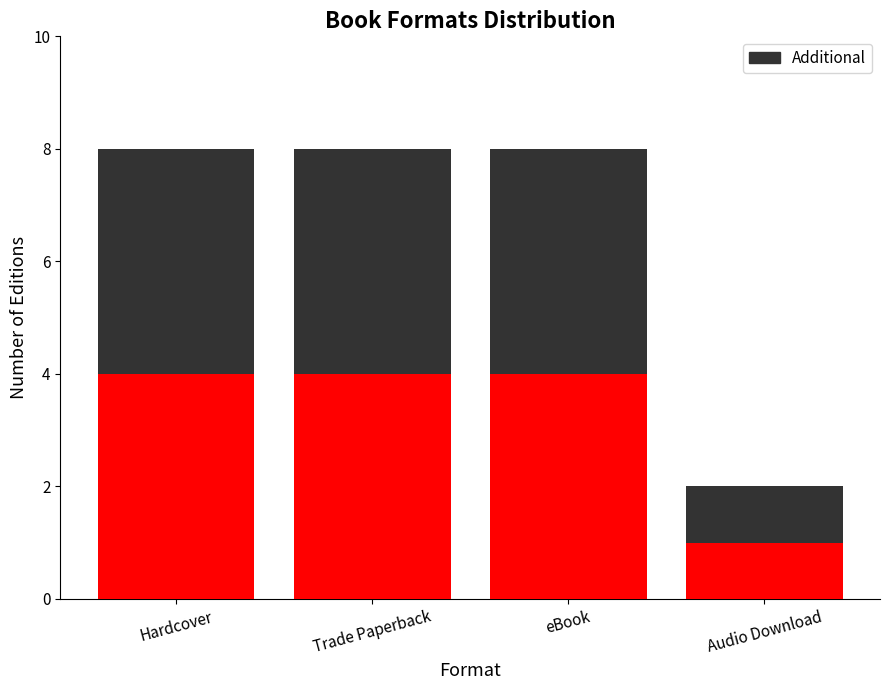

What is the total value across all series at eBook?

8